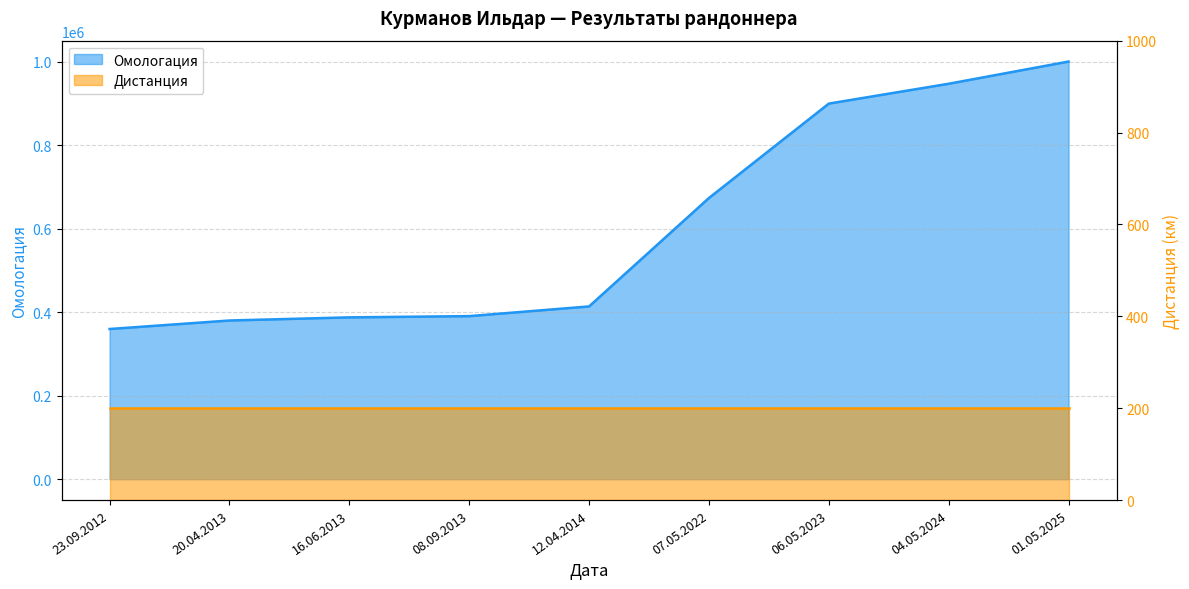

The value at 12.04.2014 is 413899. True or false?

True